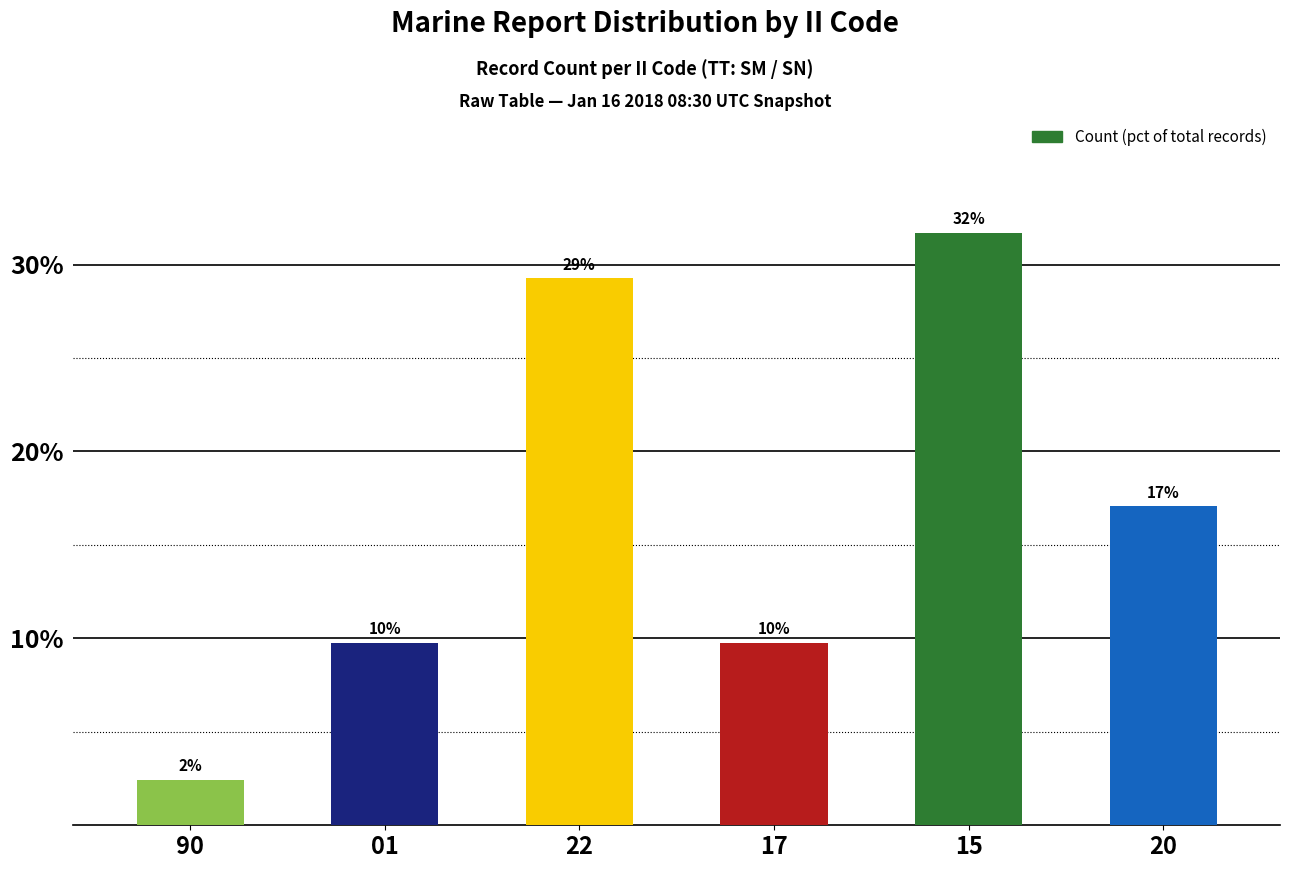

Are the bars horizontal?

No